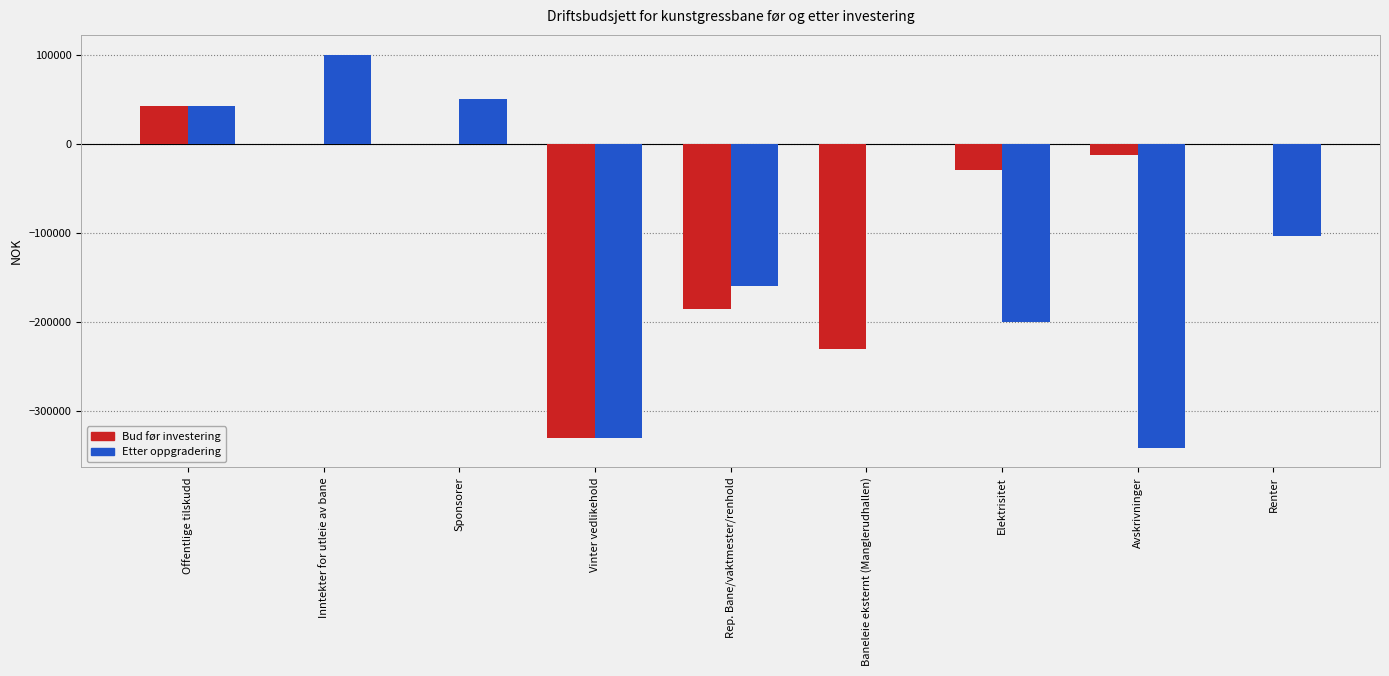

Is the value of Bud før investering at Vinter vedlikehold greater than the value of Etter oppgradering at Rep. Bane/vaktmester/renhold?

No